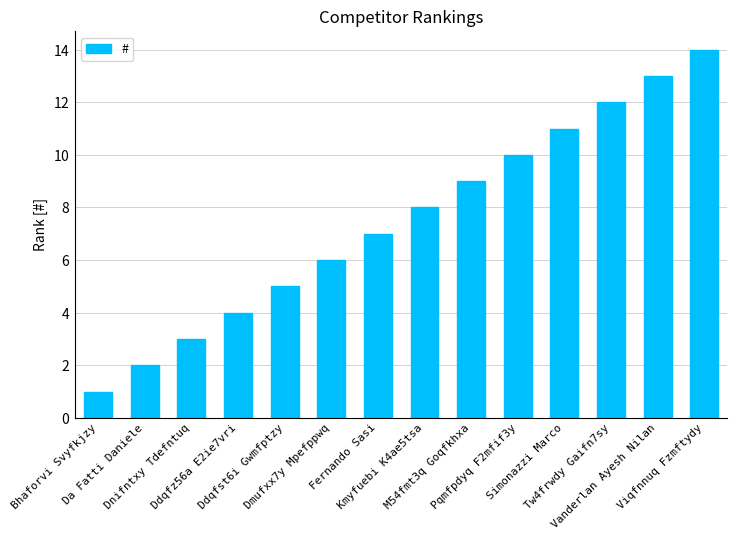

What is the maximum value shown in the chart?

14